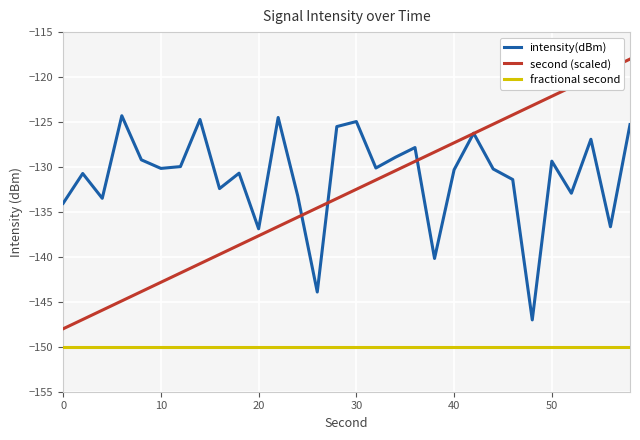

List the series in order of their peak value, lowest first.

fractional second, intensity(dBm), second (scaled)